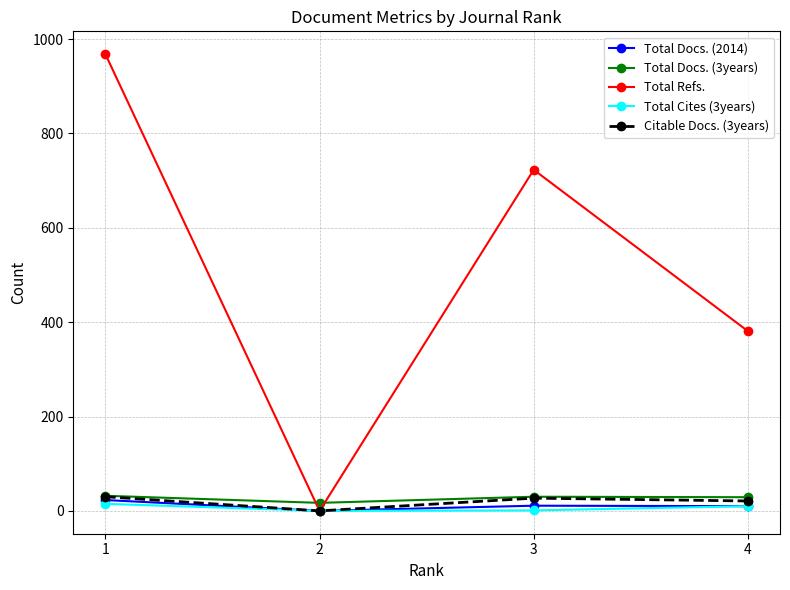

How many series are shown in this chart?

5